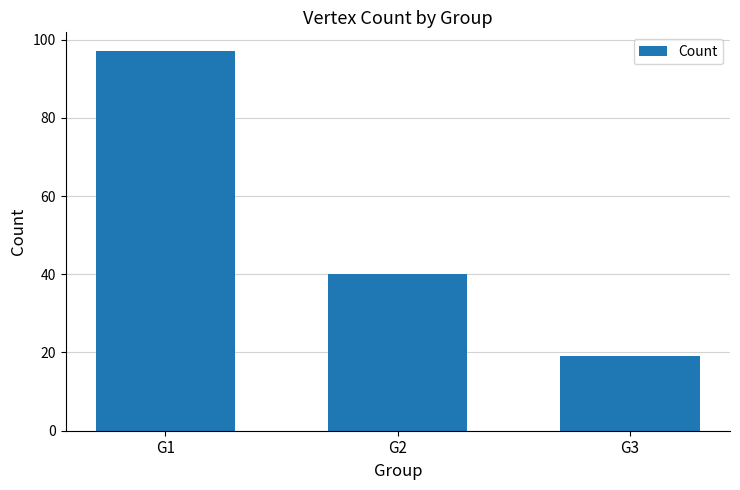

What is the difference between the maximum and second lowest values?

57